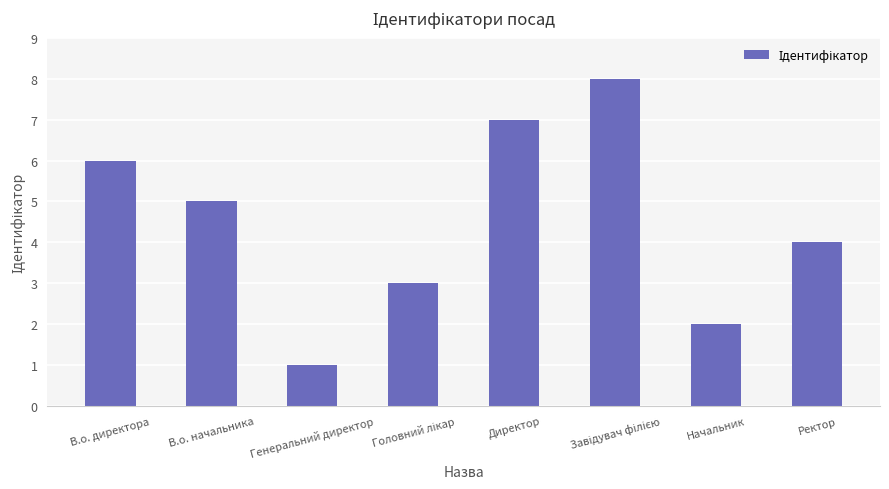

What position from the right is В.о. директора?

8